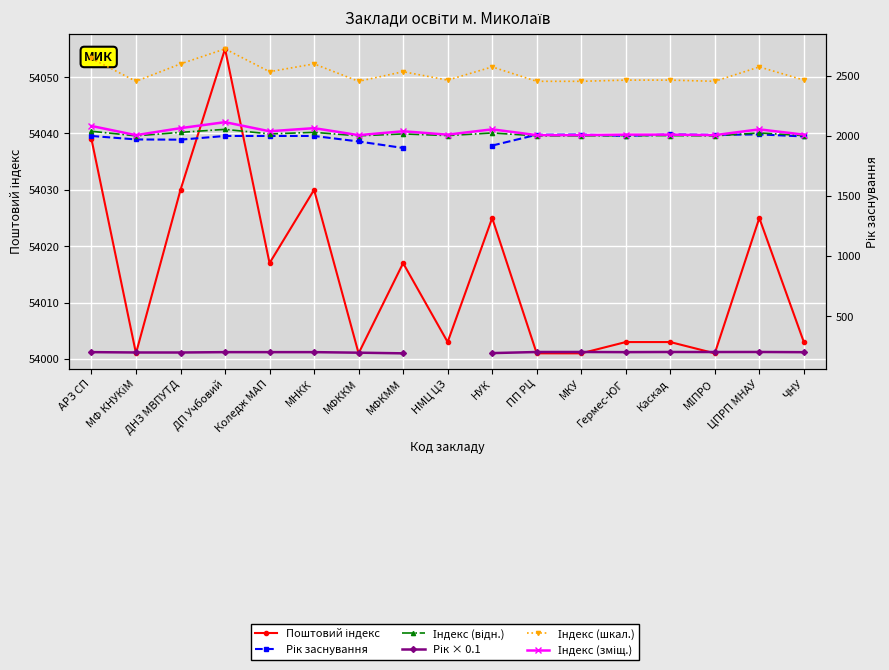

True or false: Індекс (відн.) has more than 2 points higher than both neighbors.

True